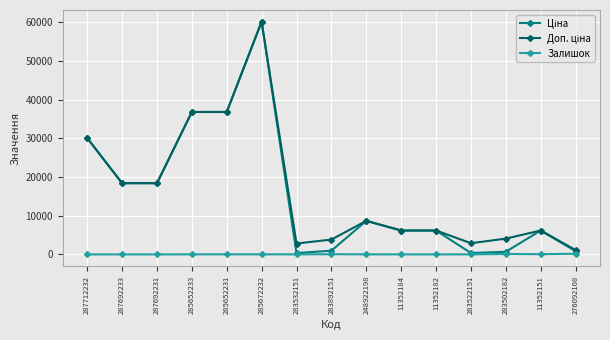

True or false: Залишок has more than 2 interior local peaks.

True